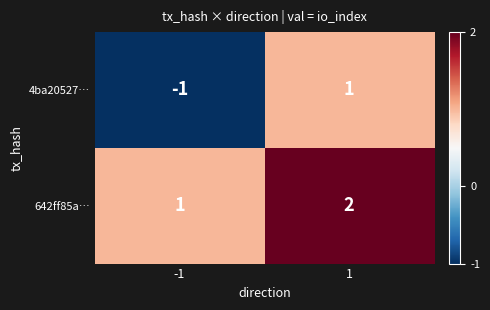

Which series has the largest range (max minus min)?

4ba20527…